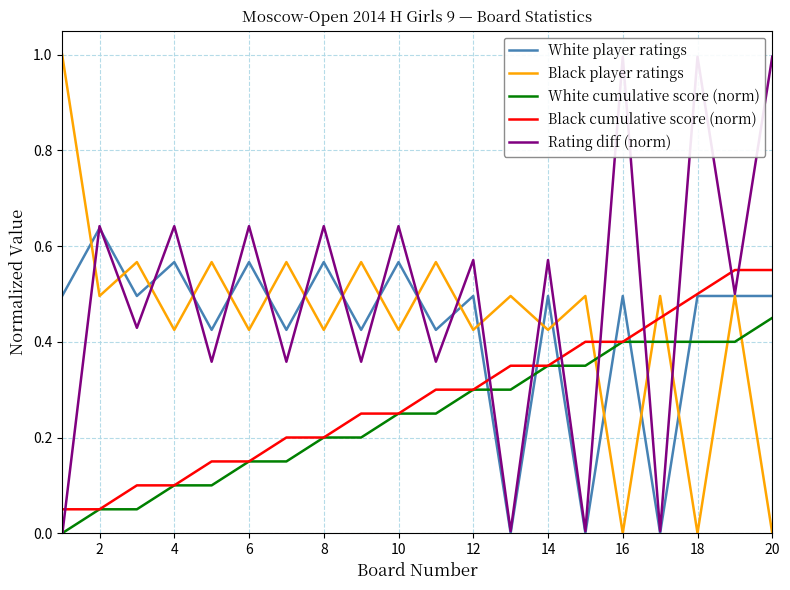

How many lines are shown in the chart?

5